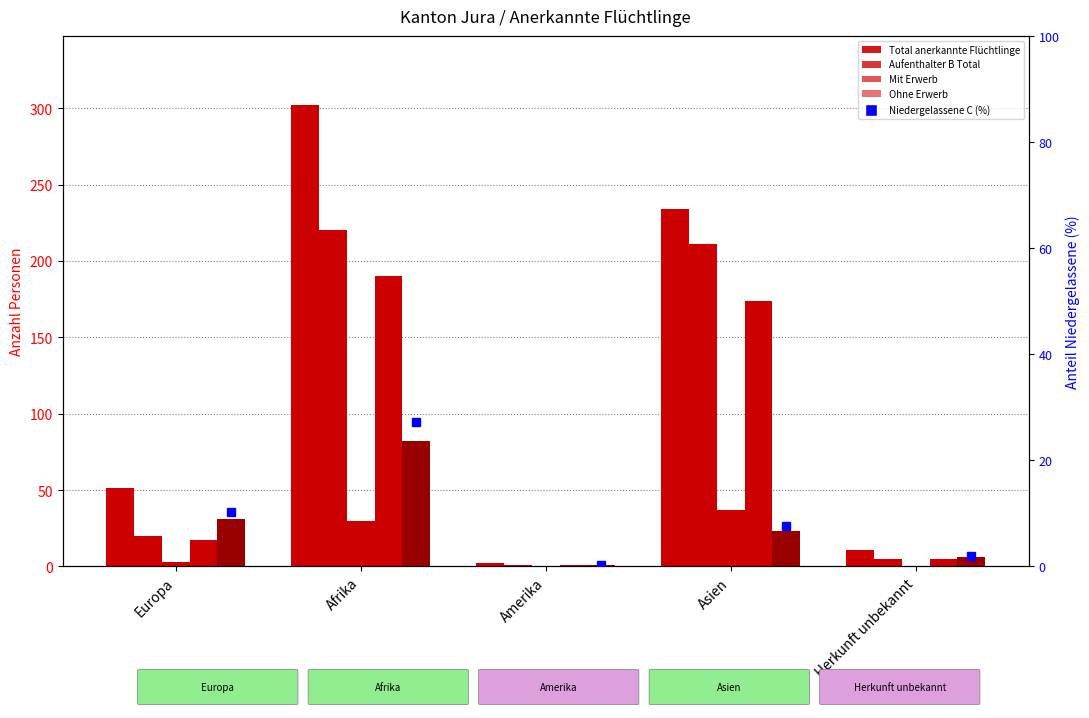

What is the label of the 5th bar from the left?

Herkunft unbekannt